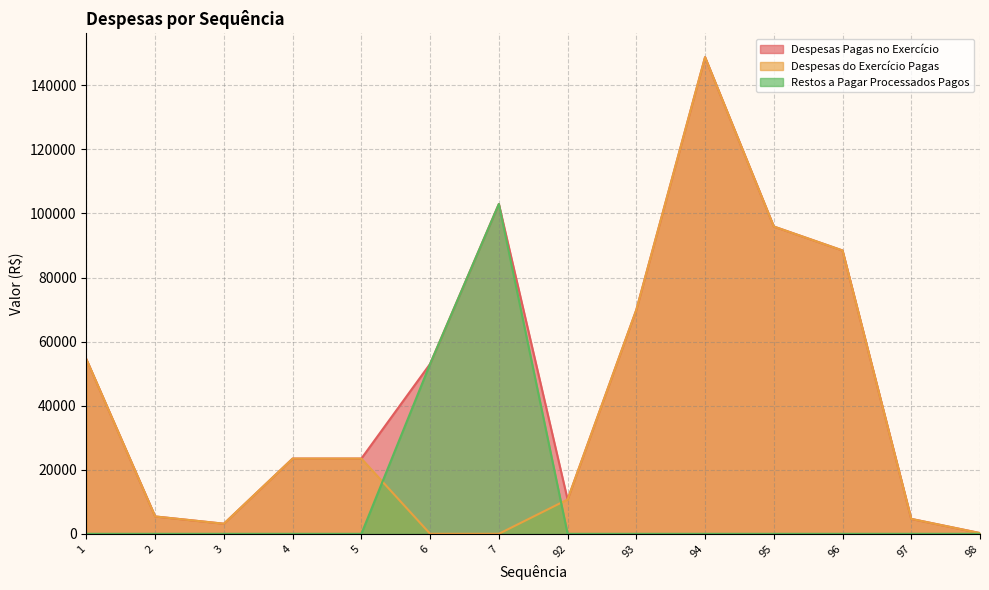

How many values in Despesas do Exercício Pagas are above zero?

12